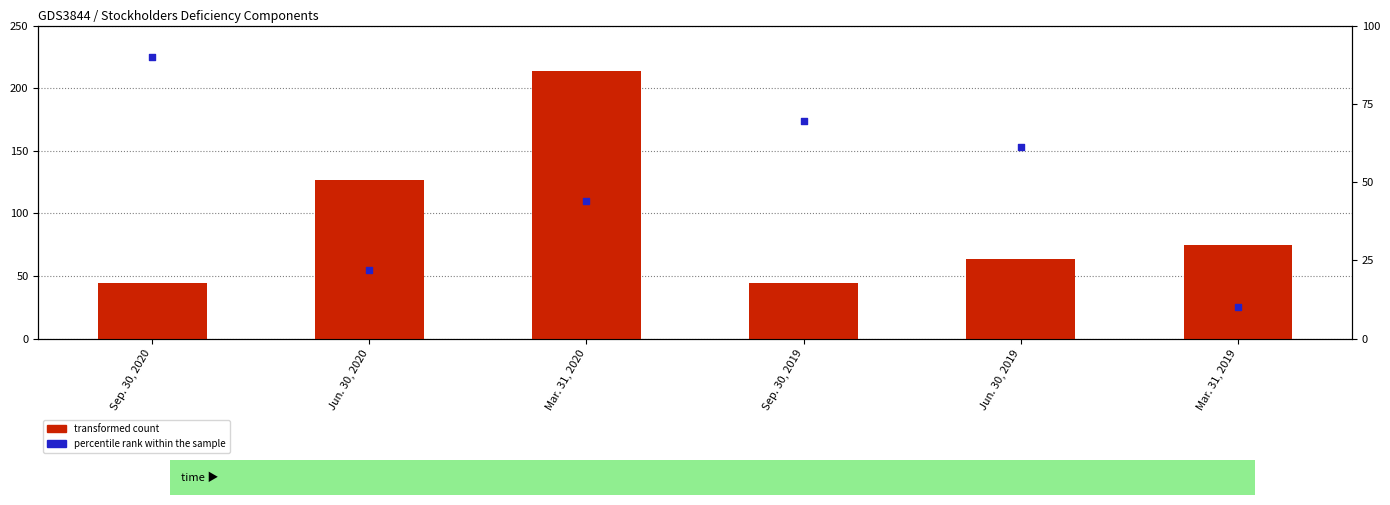

What is the total value across all series at Sep. 30, 2020?

134.5